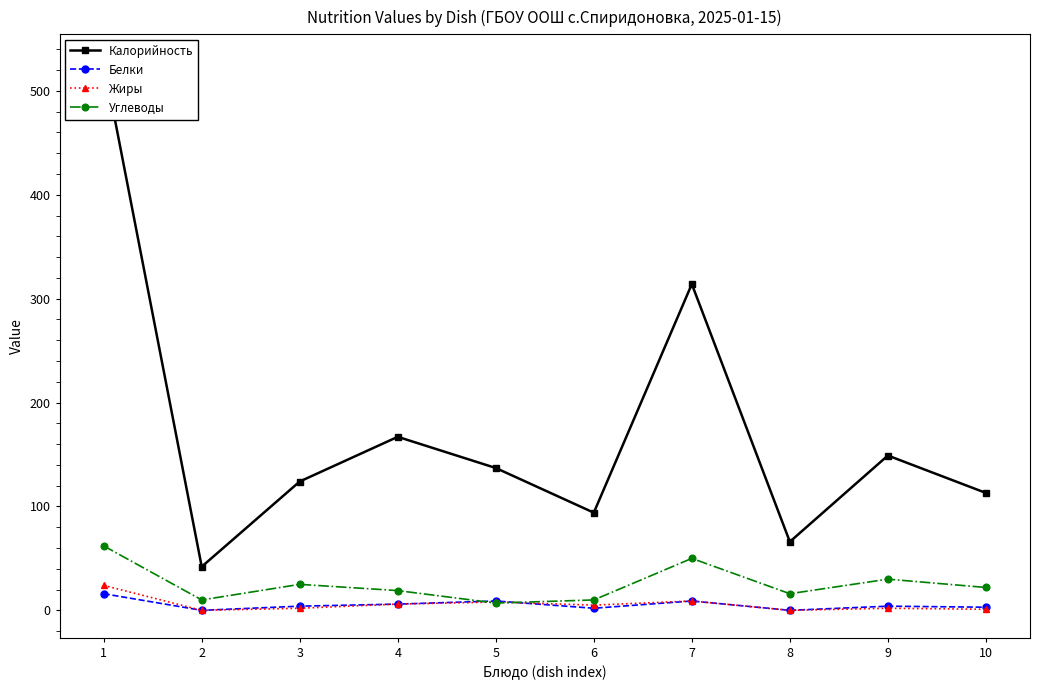

The Жиры series shows 5 at 6. True or false?

True